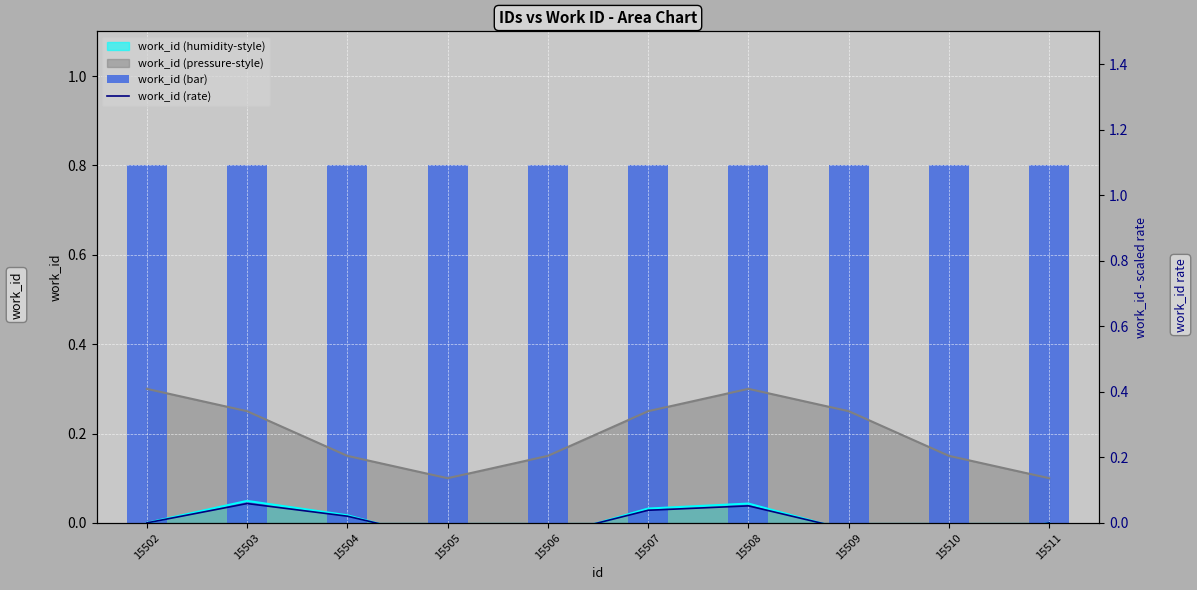

How many positive values does the work_id (rate) series have?

4